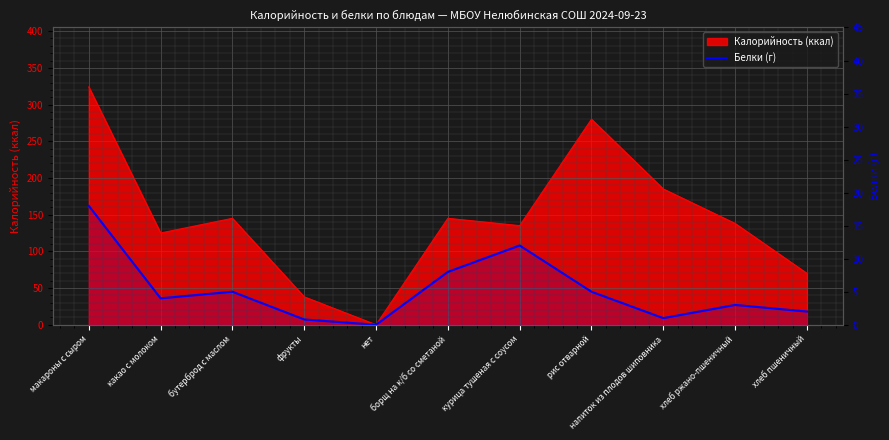

True or false: the data has more than 1 interior local peaks.

True